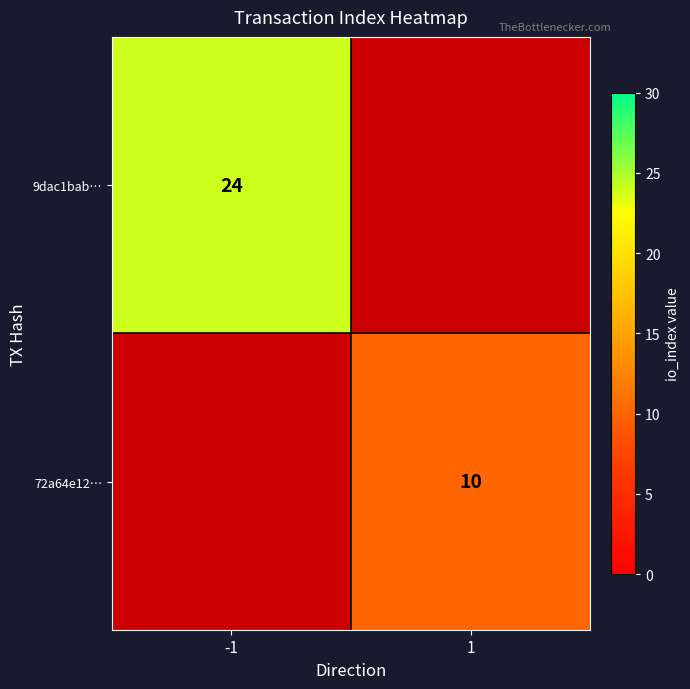

True or false: 72a64e12… has a value of 16 at 1.

False